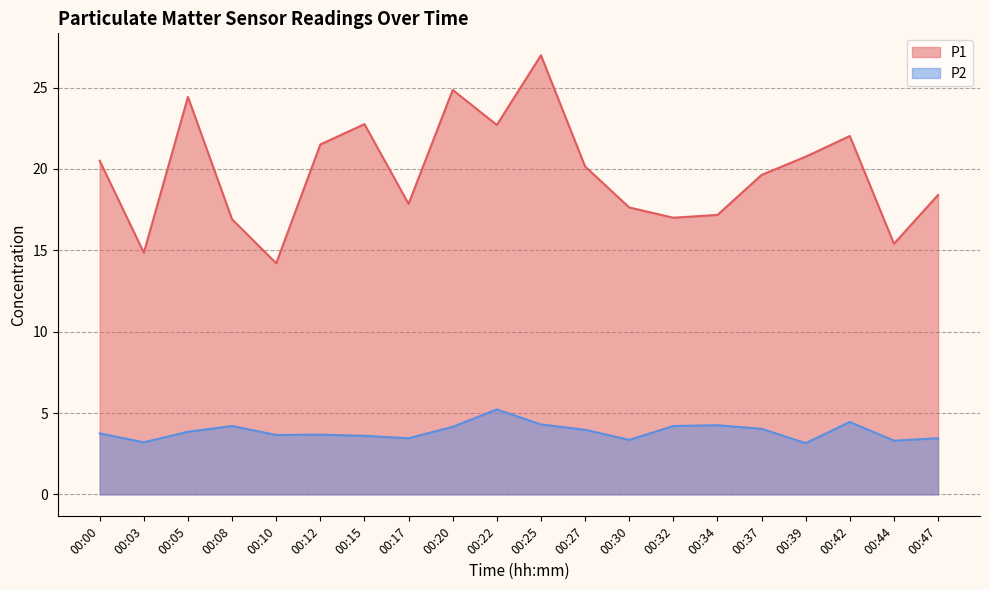

Is it true that P1 equals 21.7 at 00:44?

False